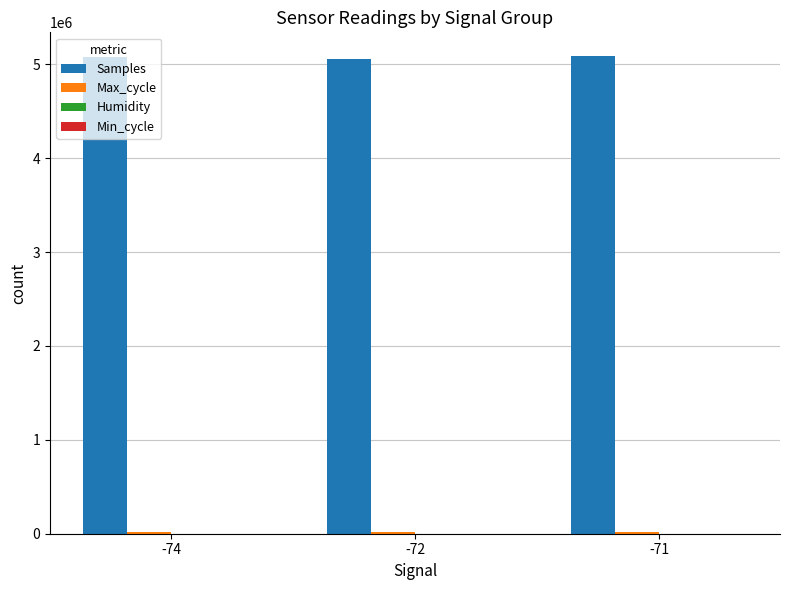

How many groups of bars are there?

3